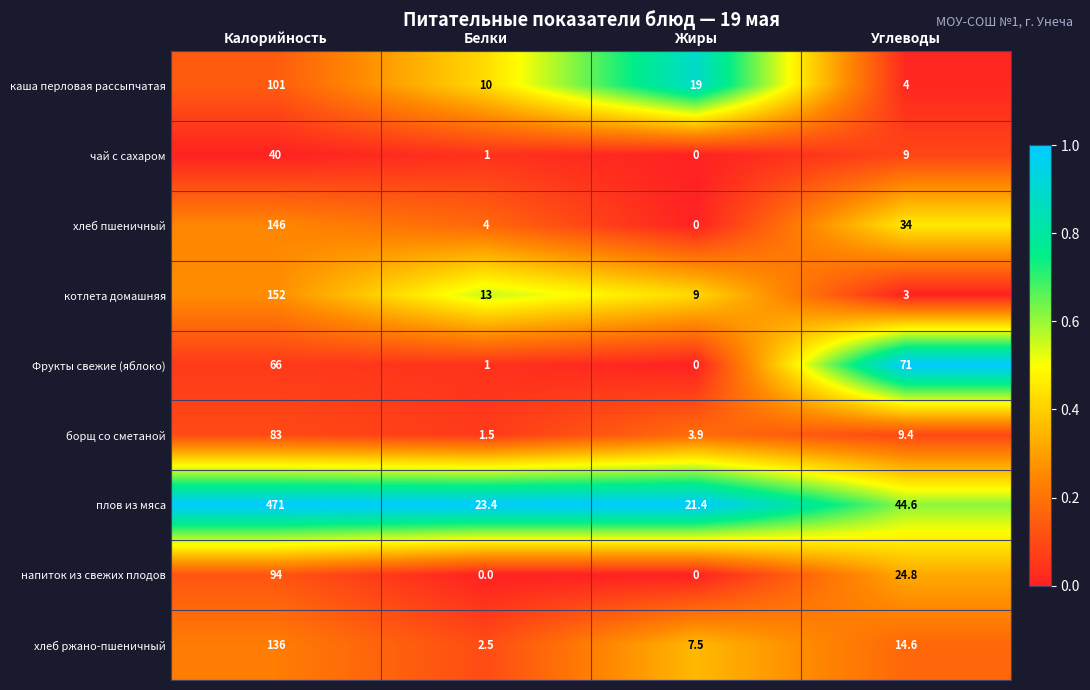

At which category is the sum across all series the highest?

Калорийность